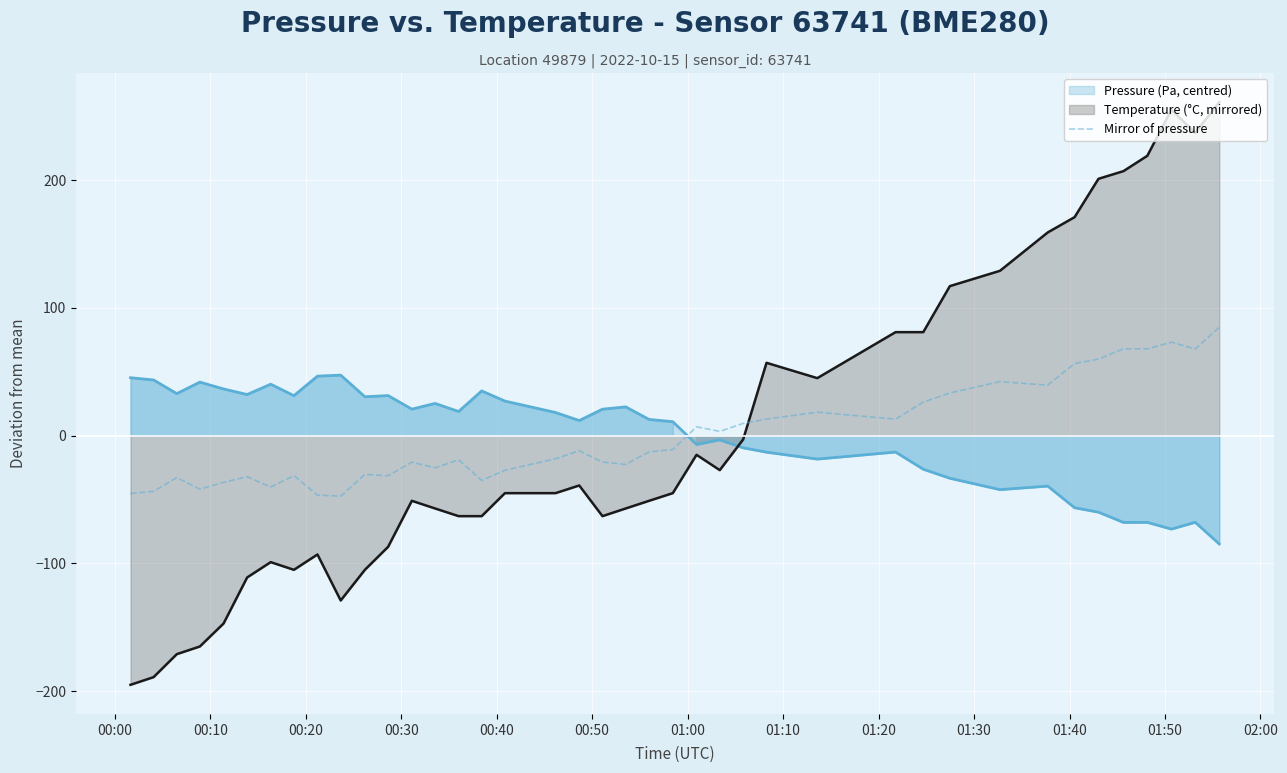

After their last crossing, which series has the higher values: Temperature (°C, mirrored) or Mirror of pressure?

Temperature (°C, mirrored)